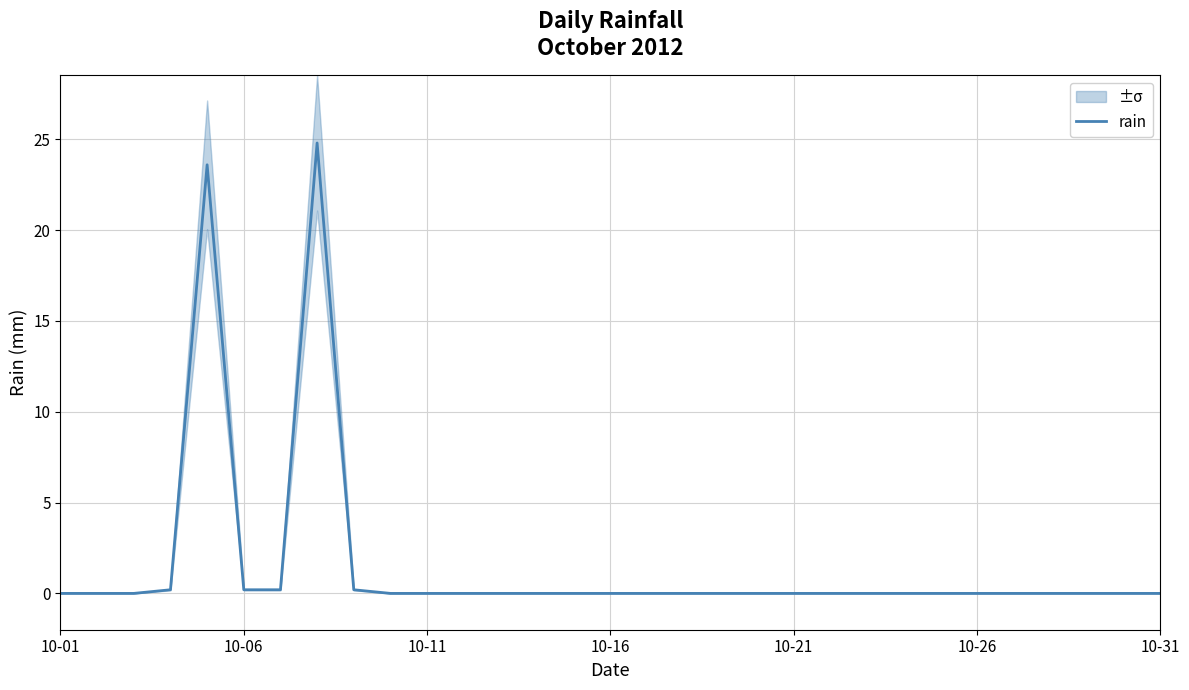

What is the maximum value for rain?

24.8